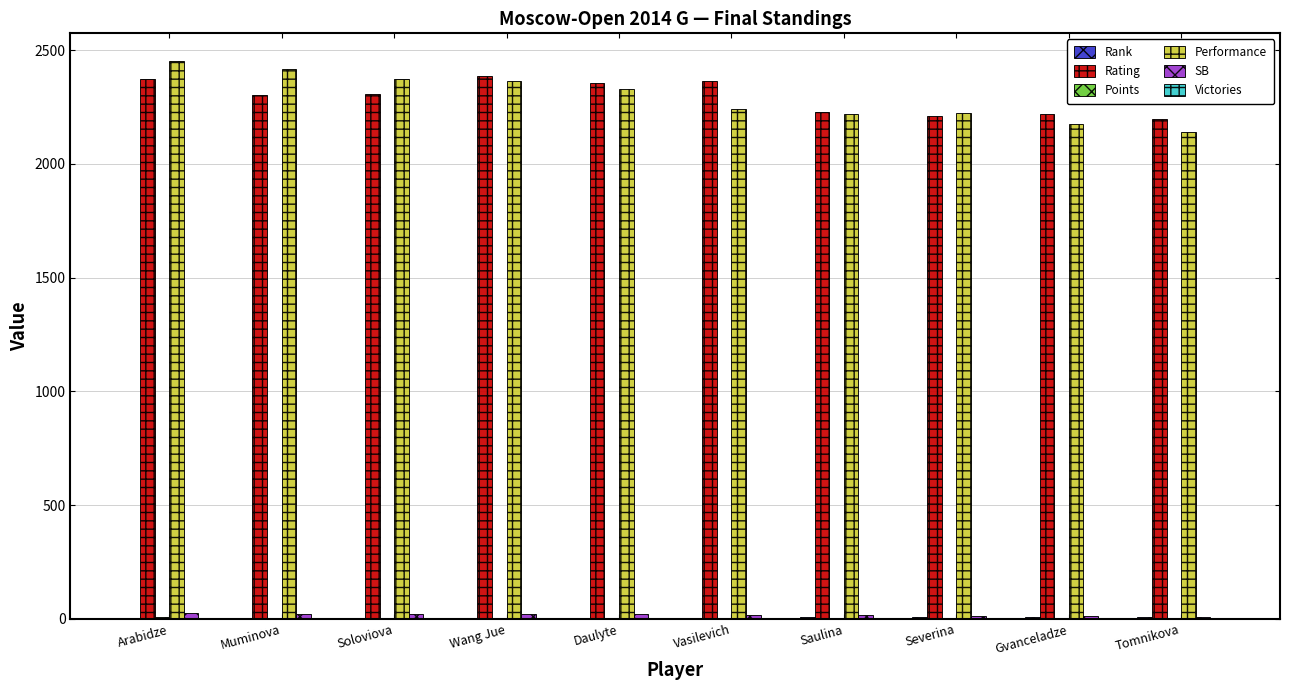

What is the sum of all Performance values?

22938.0